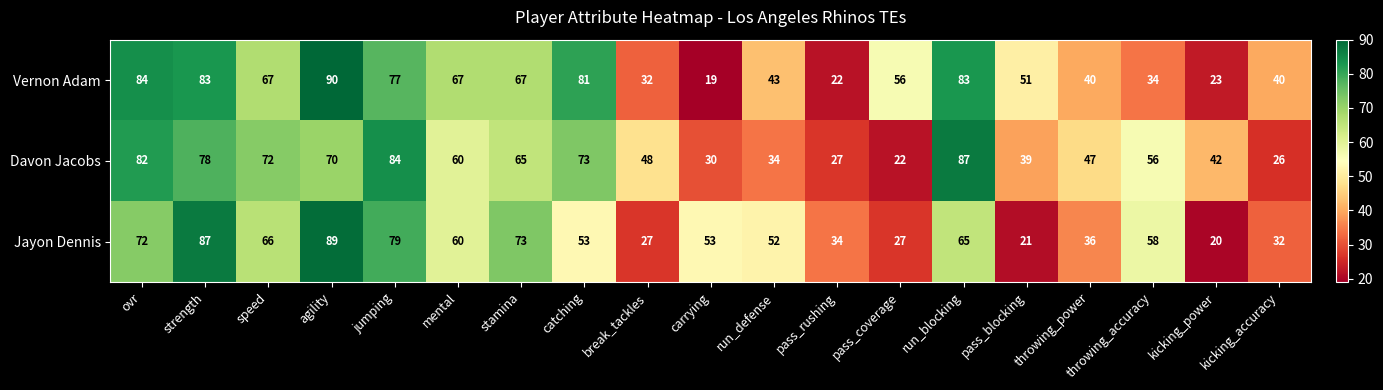

The Vernon Adam series shows 63 at run_defense. True or false?

False